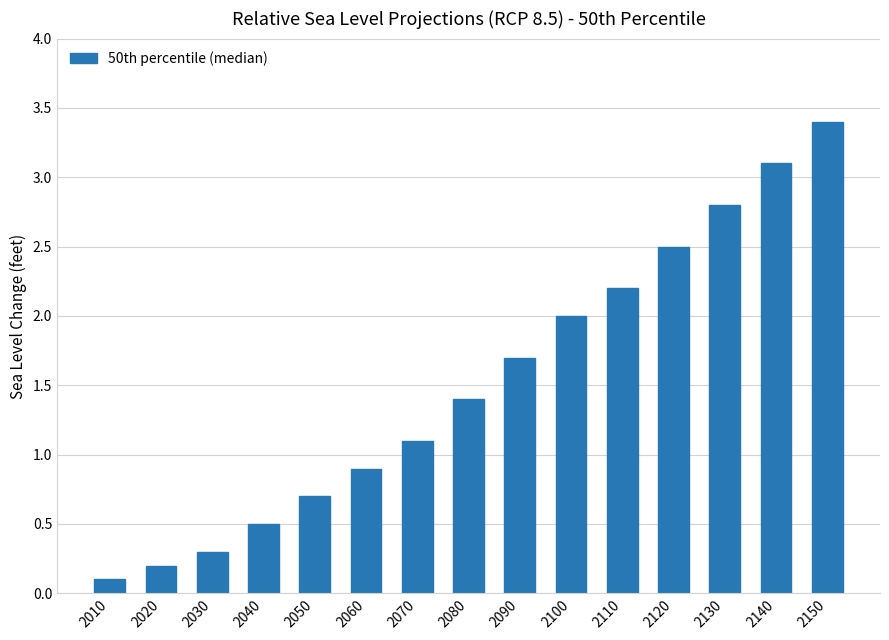

Approximately how many times larger is the value at 2100 compared to 2120?

0.8